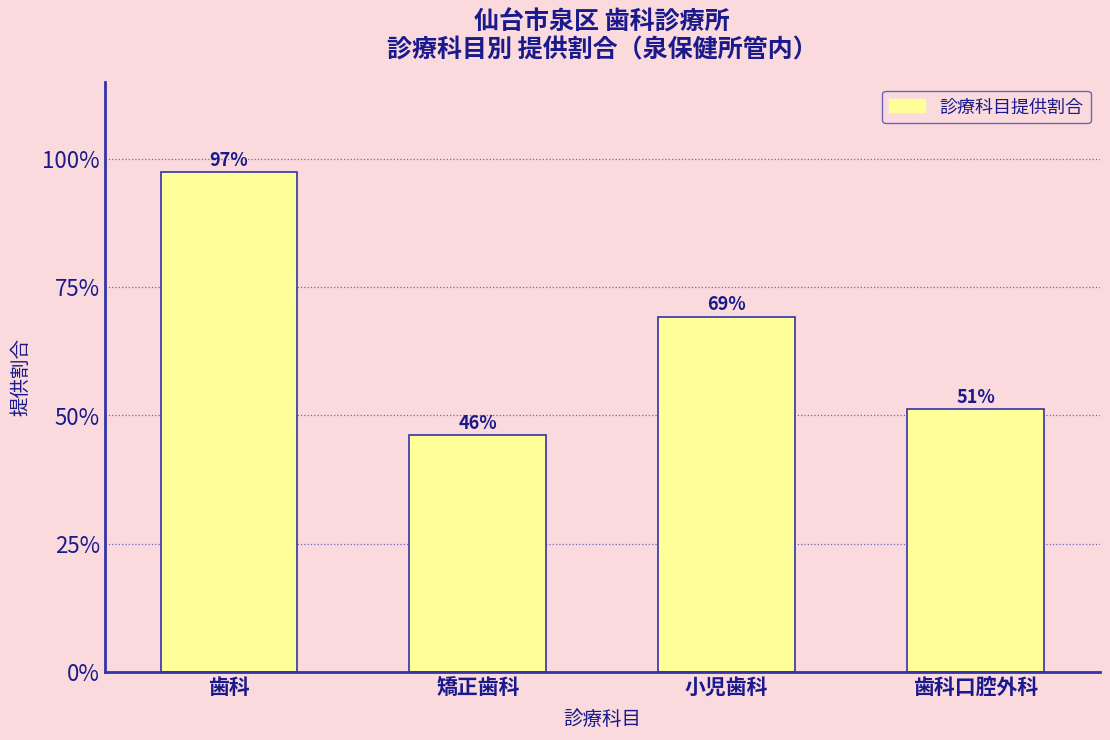

Does the chart contain any negative values?

No